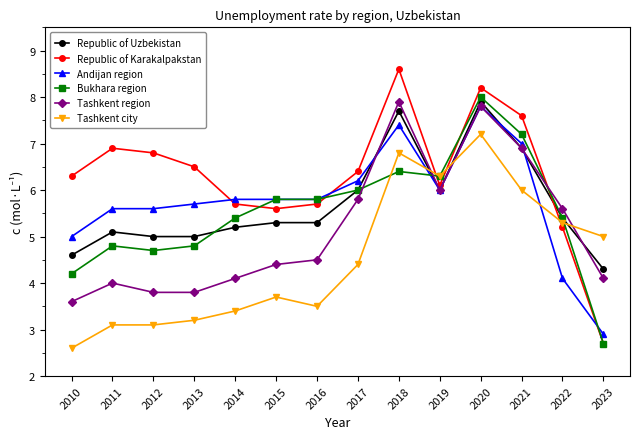

What is the total value across all series at 2016?

30.6